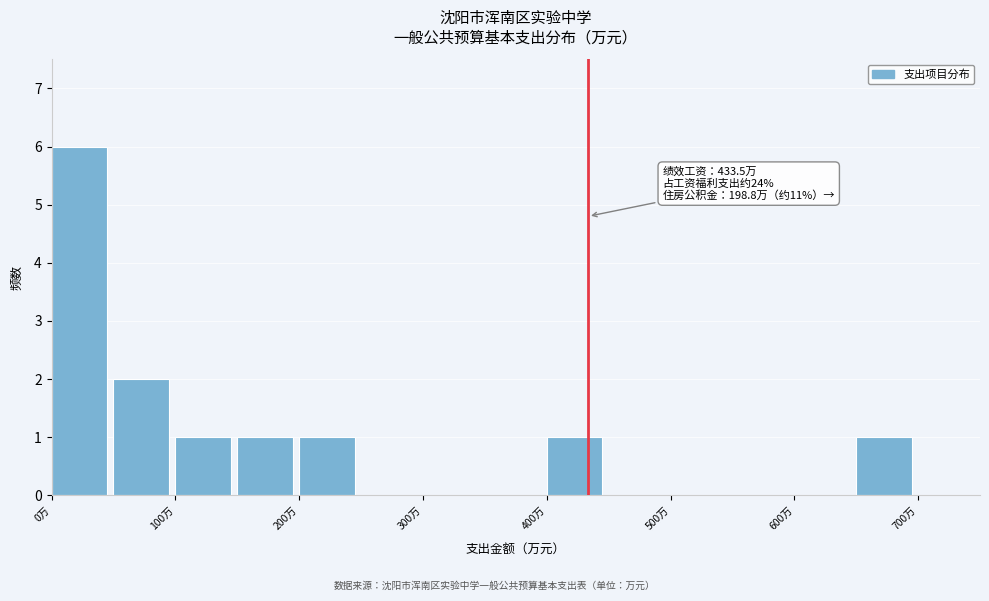

Over which range of the x-axis is the bar tallest?

0 to 50